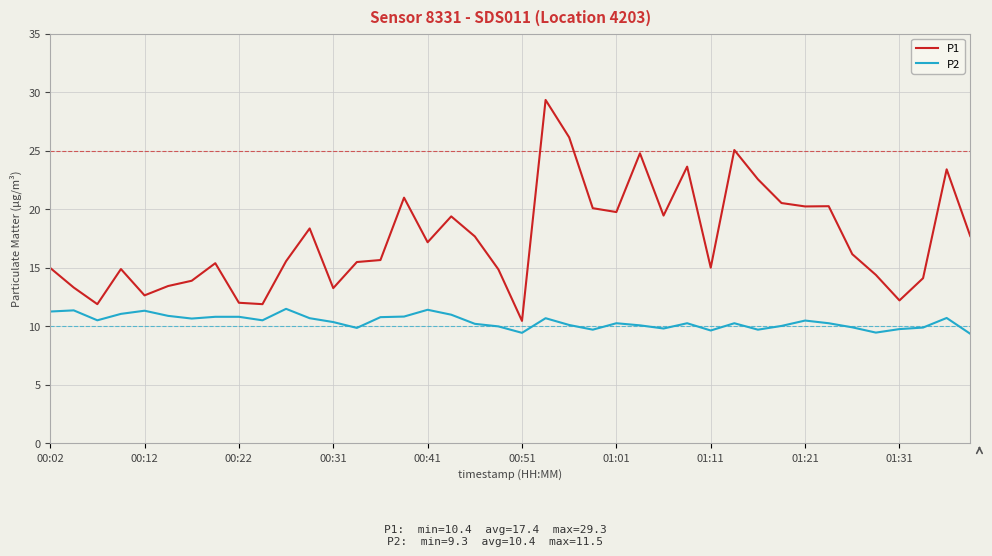

Which series has the largest total across all categories?

P1